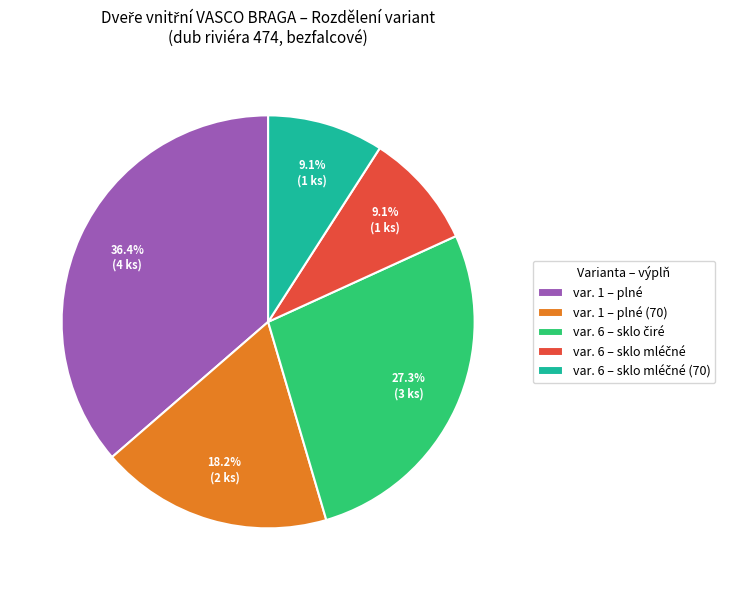

Is there a majority slice in this chart?

No